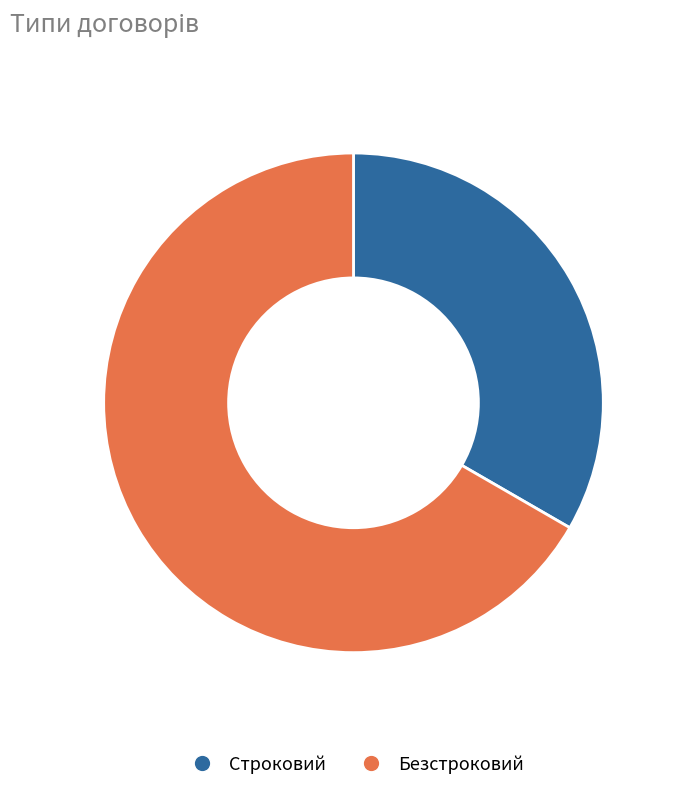

Is Строковий the majority of the pie?

No